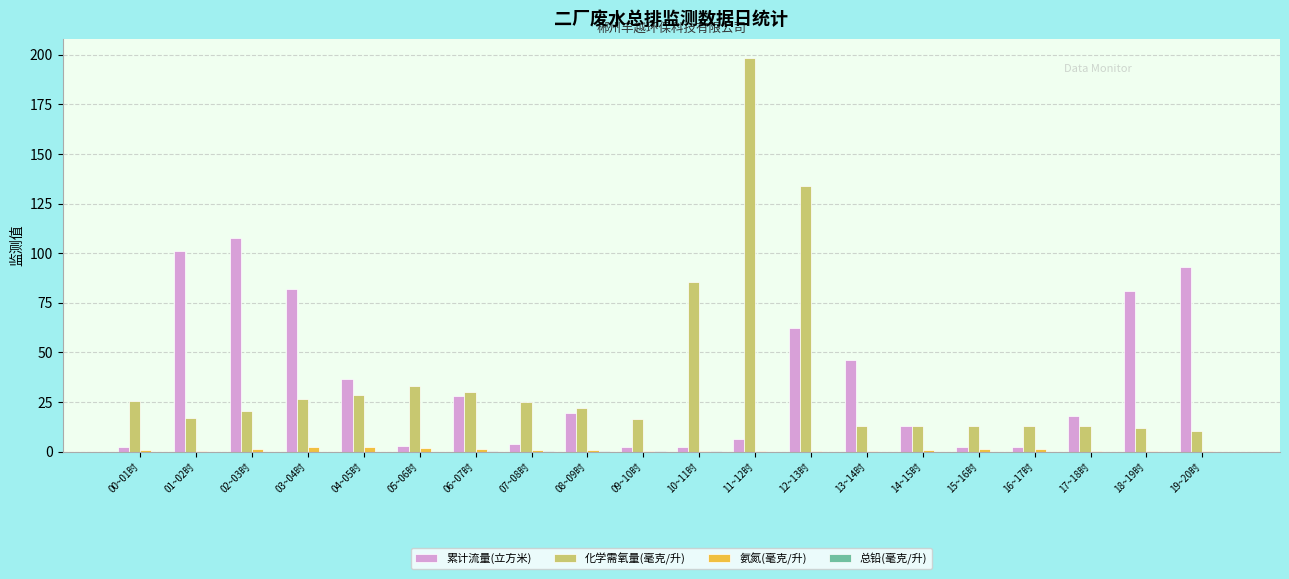

The 氨氮(毫克/升) series shows 1.2 at 02~03时. True or false?

True